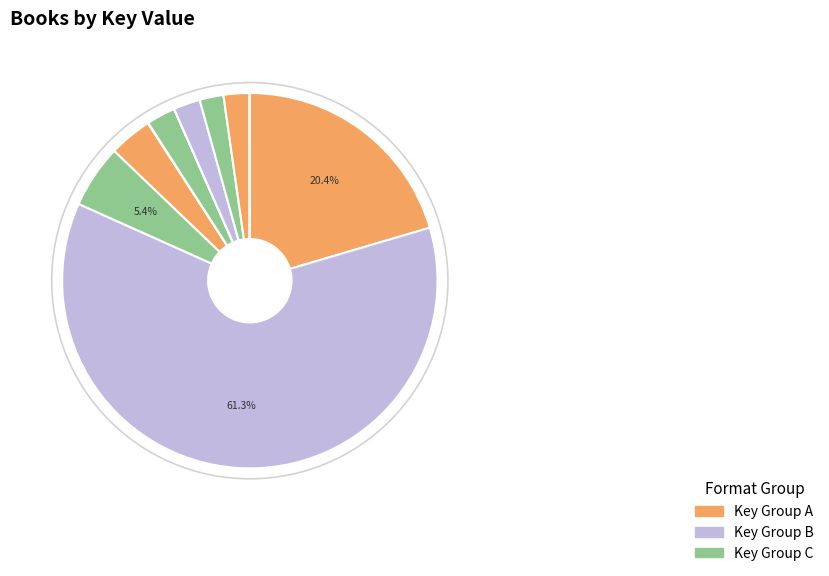

How many segments does this pie chart have?

12